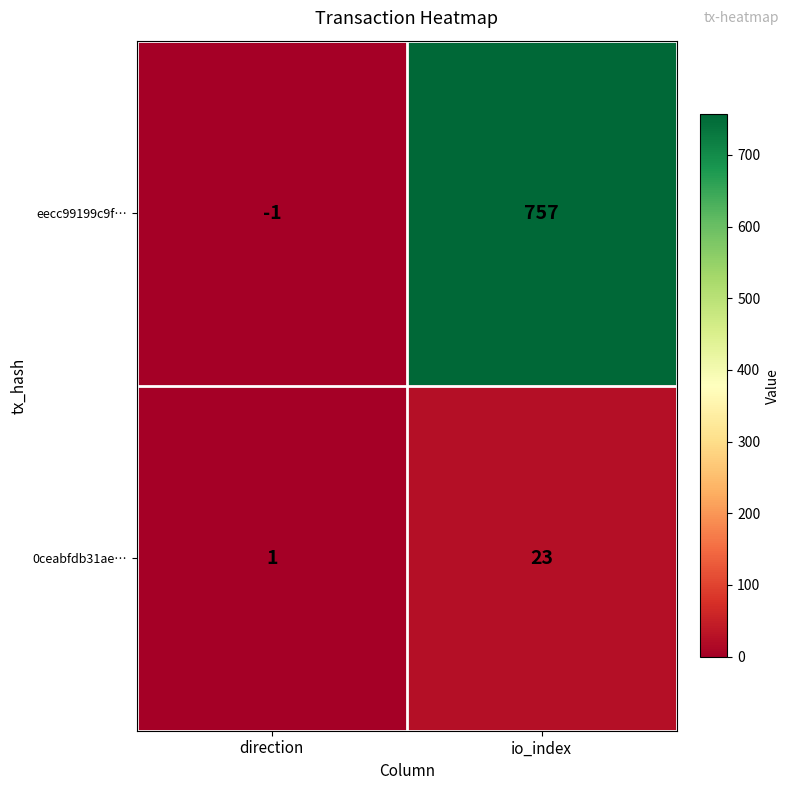

Count the number of categories in the chart.

2